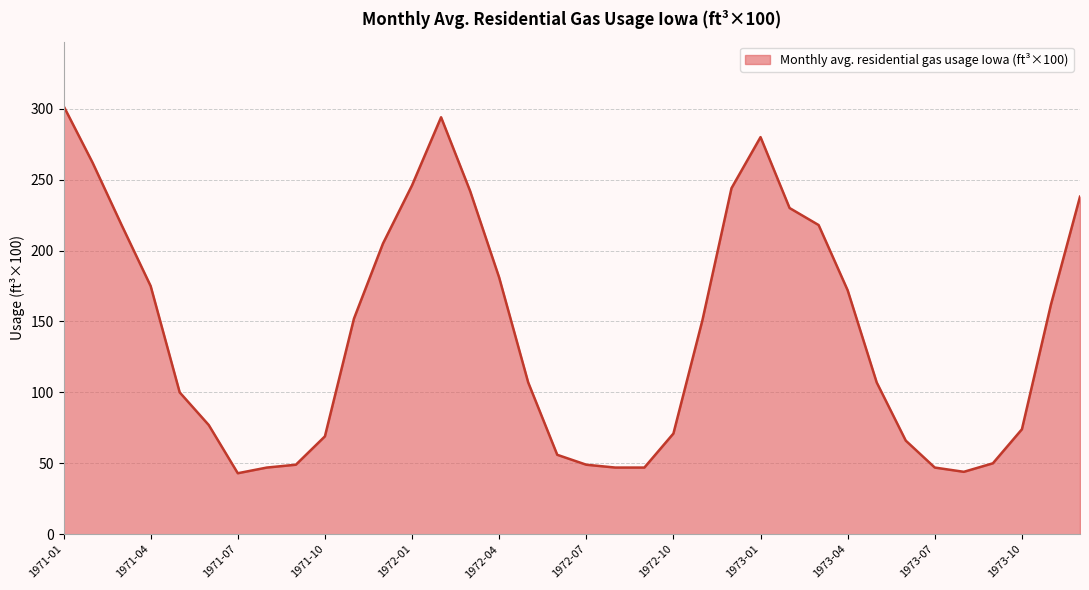

What is the difference between the maximum and minimum values?

259